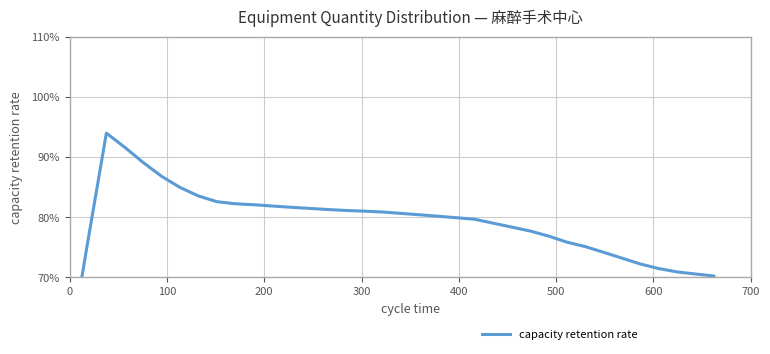

Count the number of categories in the chart.

38